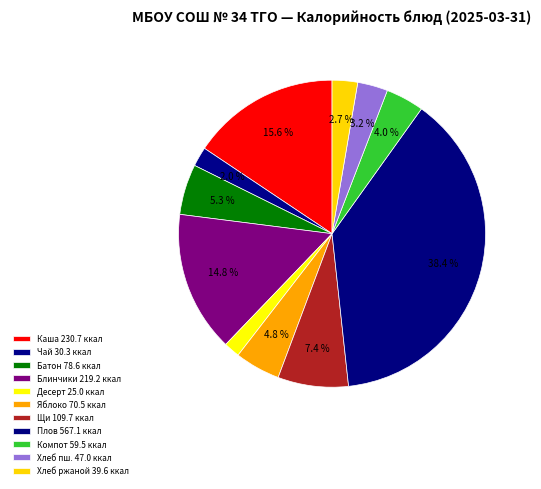

How many slices are in this pie chart?

11